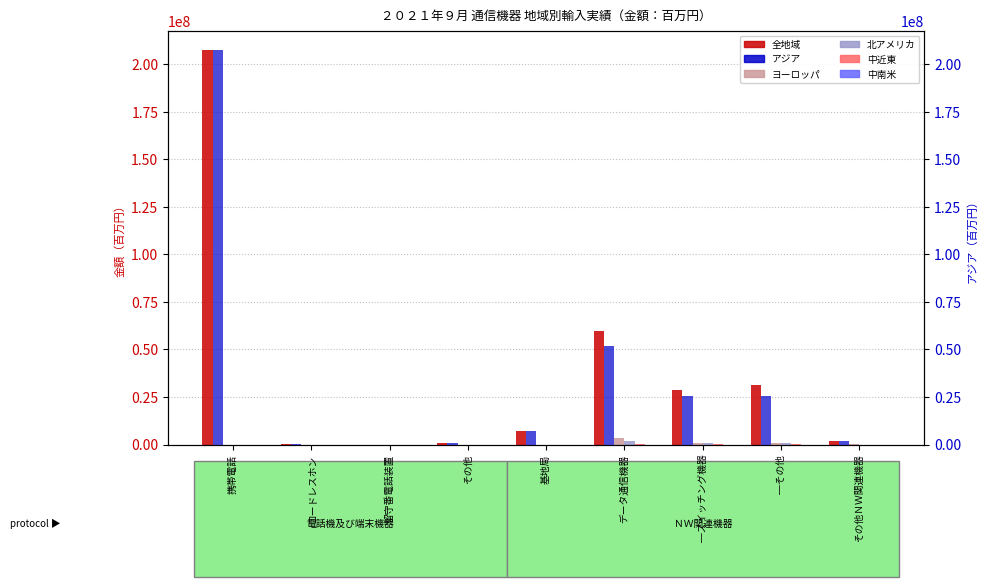

What position from the left is その他ＮＷ関連機器?

9